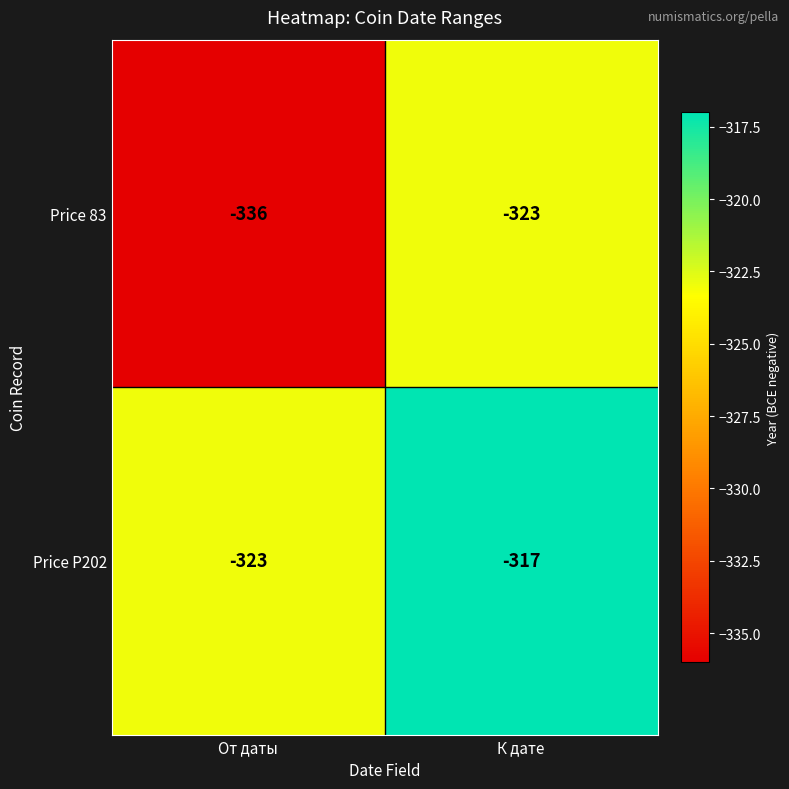

Which series changed the most between От даты and К дате?

Price 83